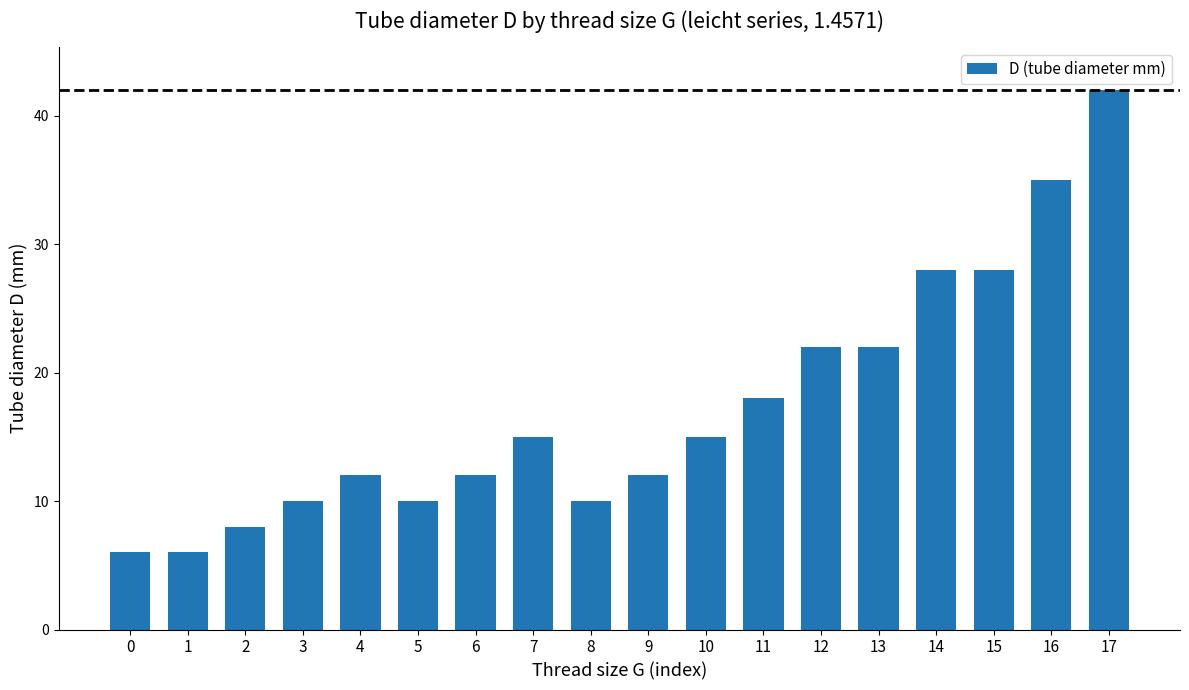

Reading right to left, what are all the values shown in this chart?

17=42	16=35	15=28	14=28	13=22	12=22	11=18	10=15	9=12	8=10	7=15	6=12	5=10	4=12	3=10	2=8	1=6	0=6